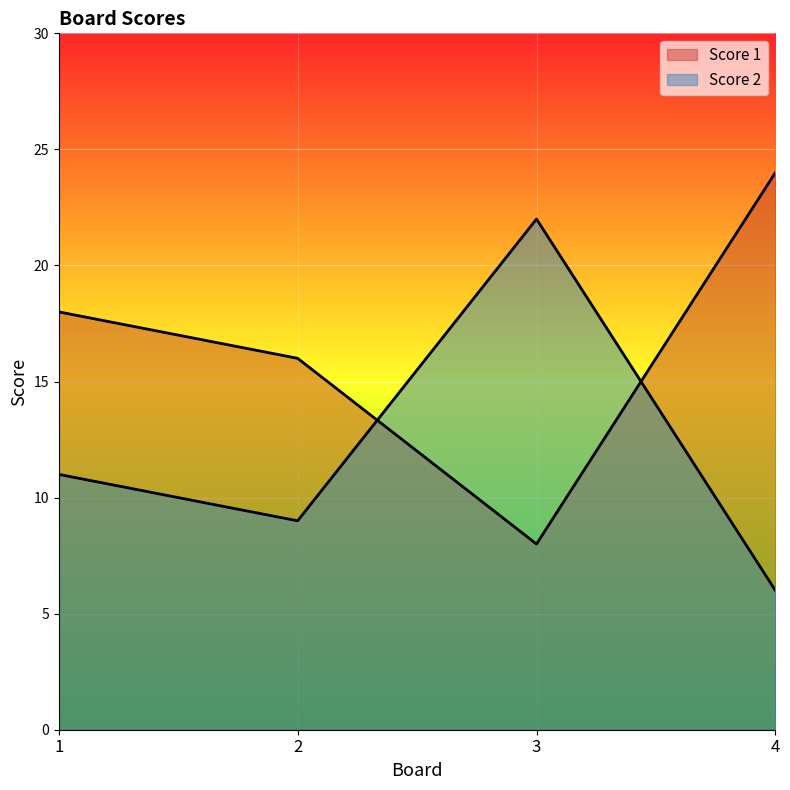

Reading left to right, transcribe all the data shown in this chart.

Score 1: 1=18	2=16	3=8	4=24
Score 2: 1=11	2=9	3=22	4=6